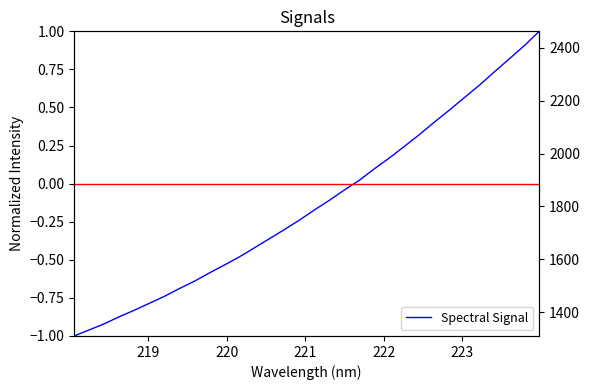

How many distinct data groups are displayed?

1